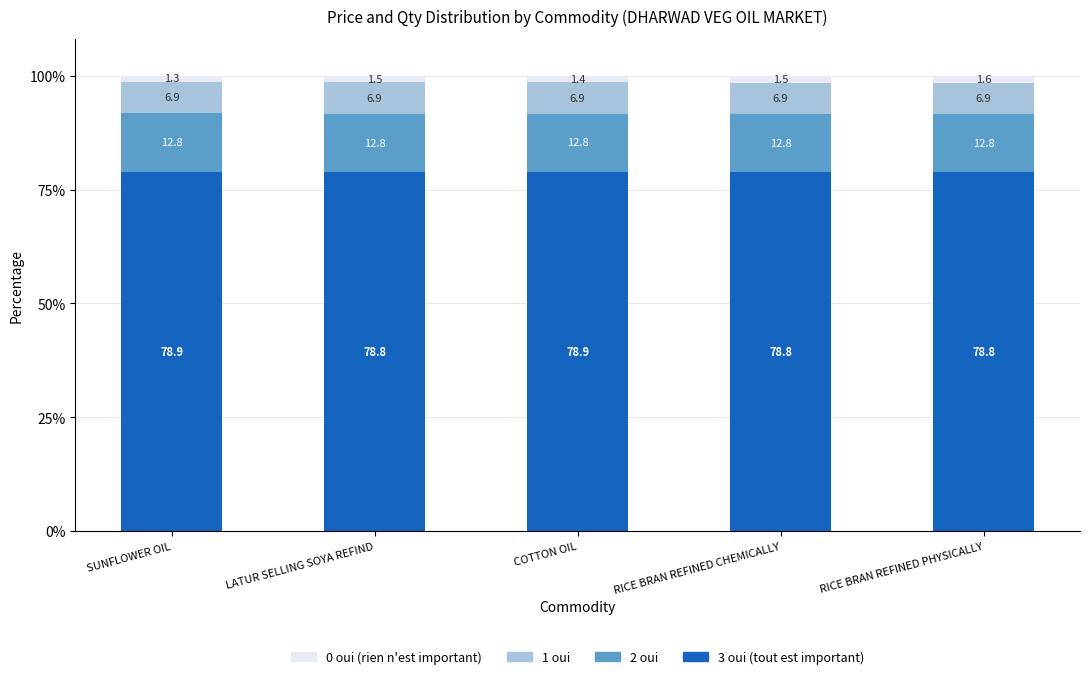

What is the maximum value for 3 oui (tout est important)?

78.9